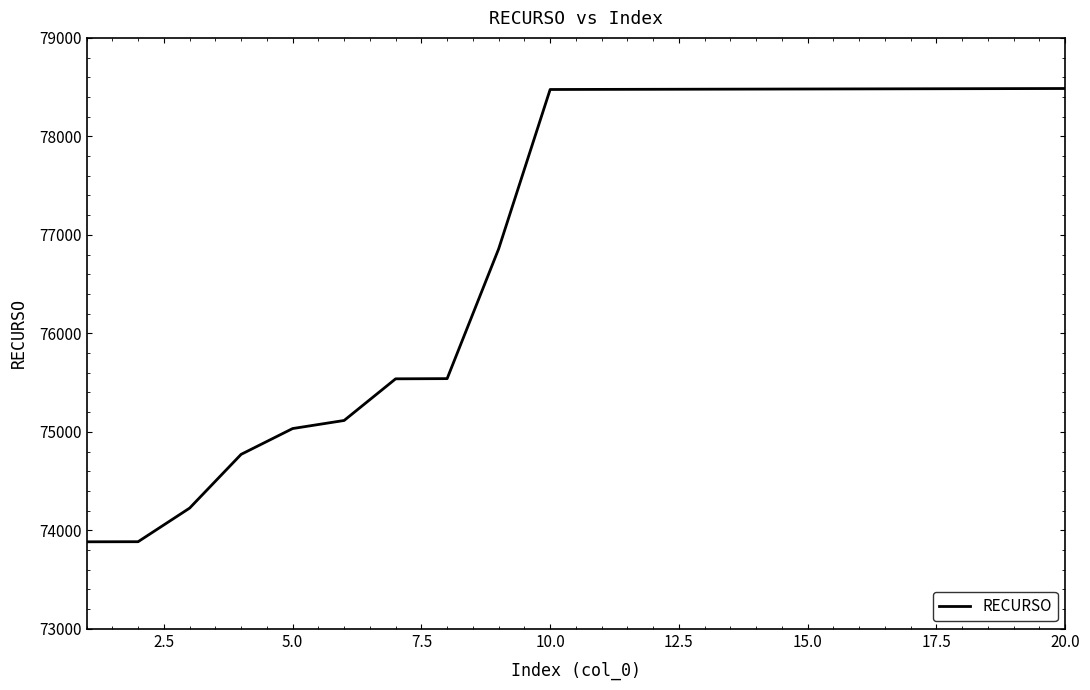

What is the smallest value displayed?

73883